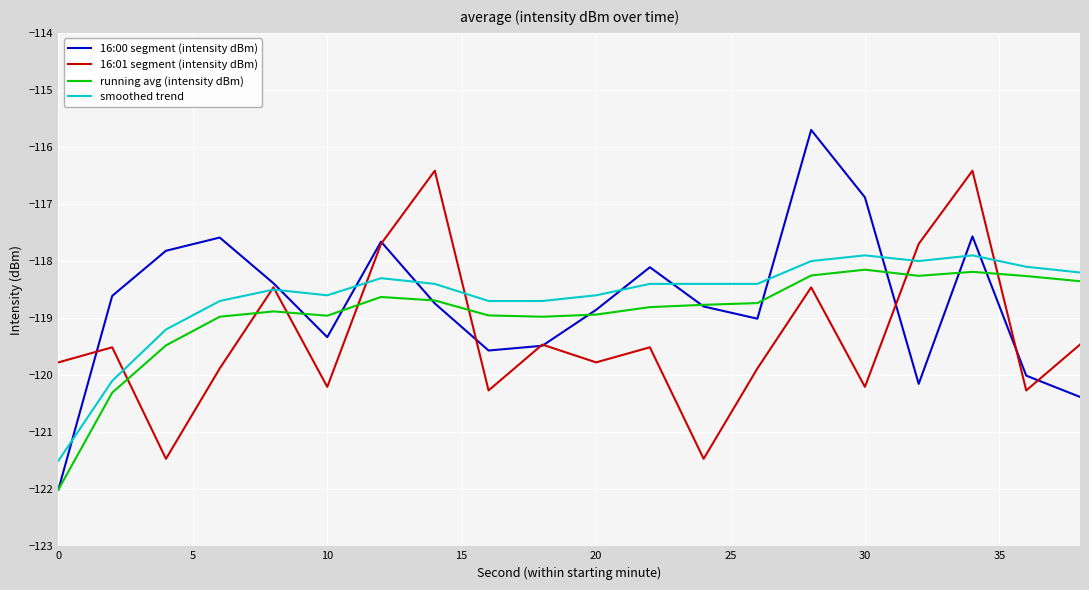

How many lines are shown in the chart?

4